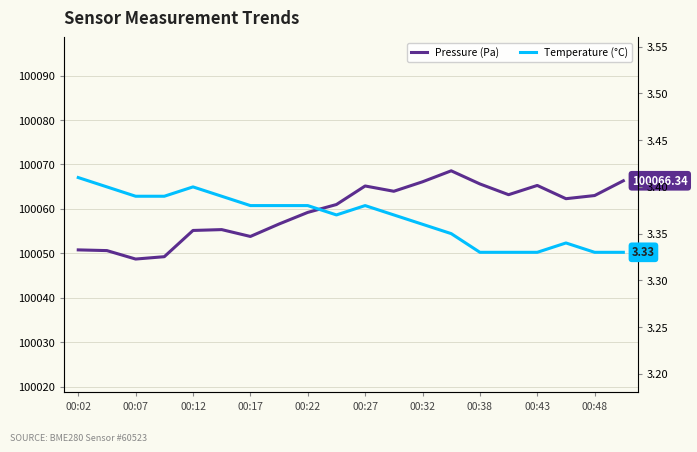

How many lines are shown in the chart?

2